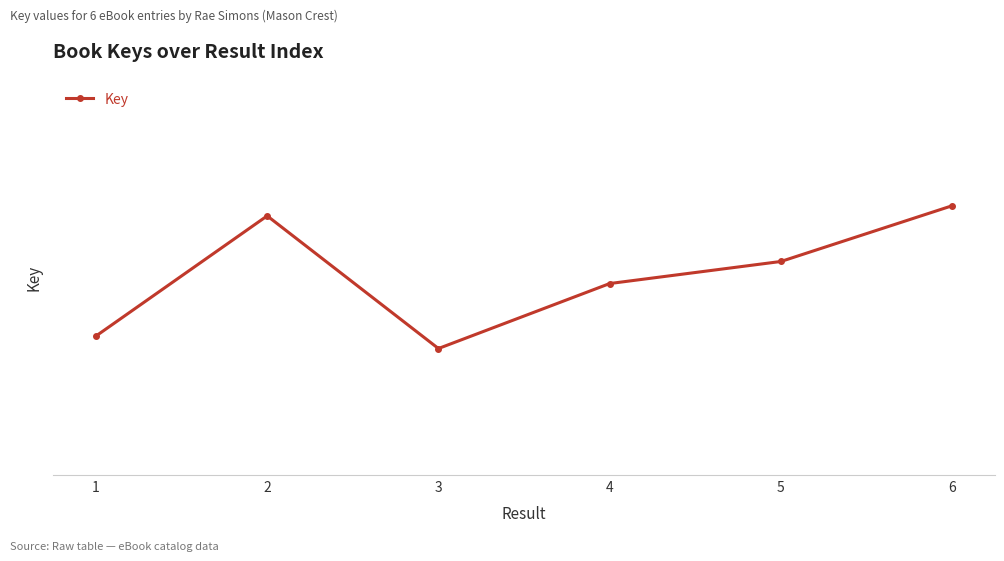

What is the difference between the values at 2 and 3?

10485